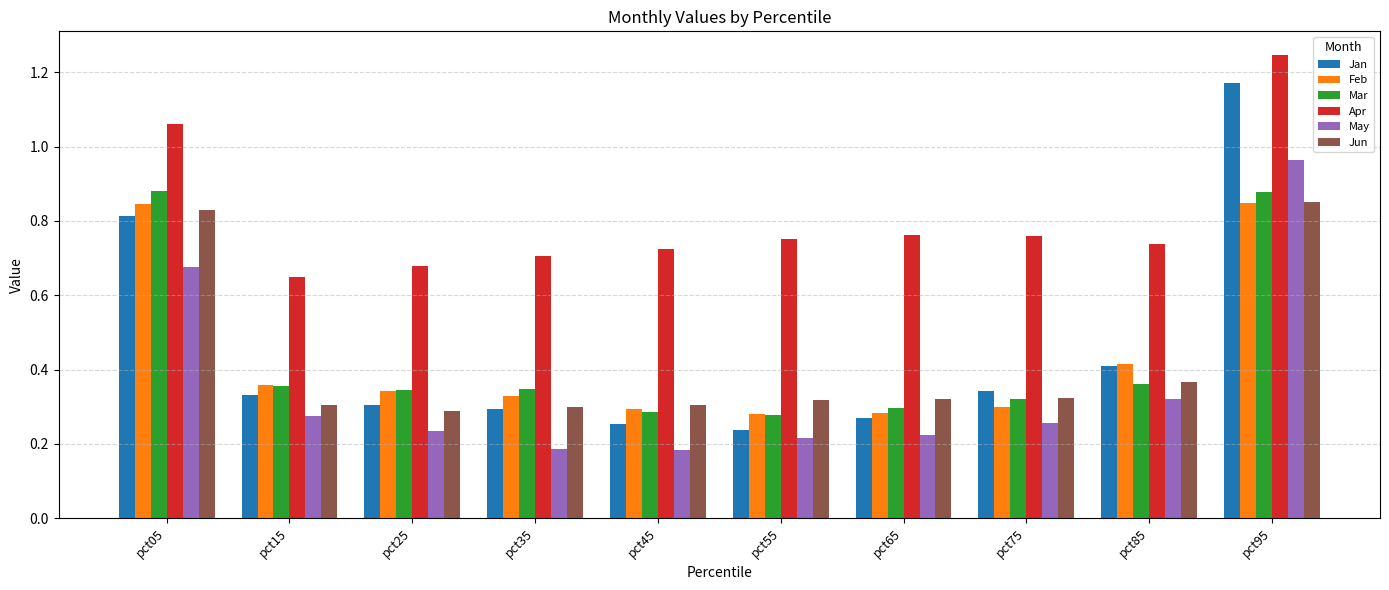

What is the total value across all series at pct35?

2.2